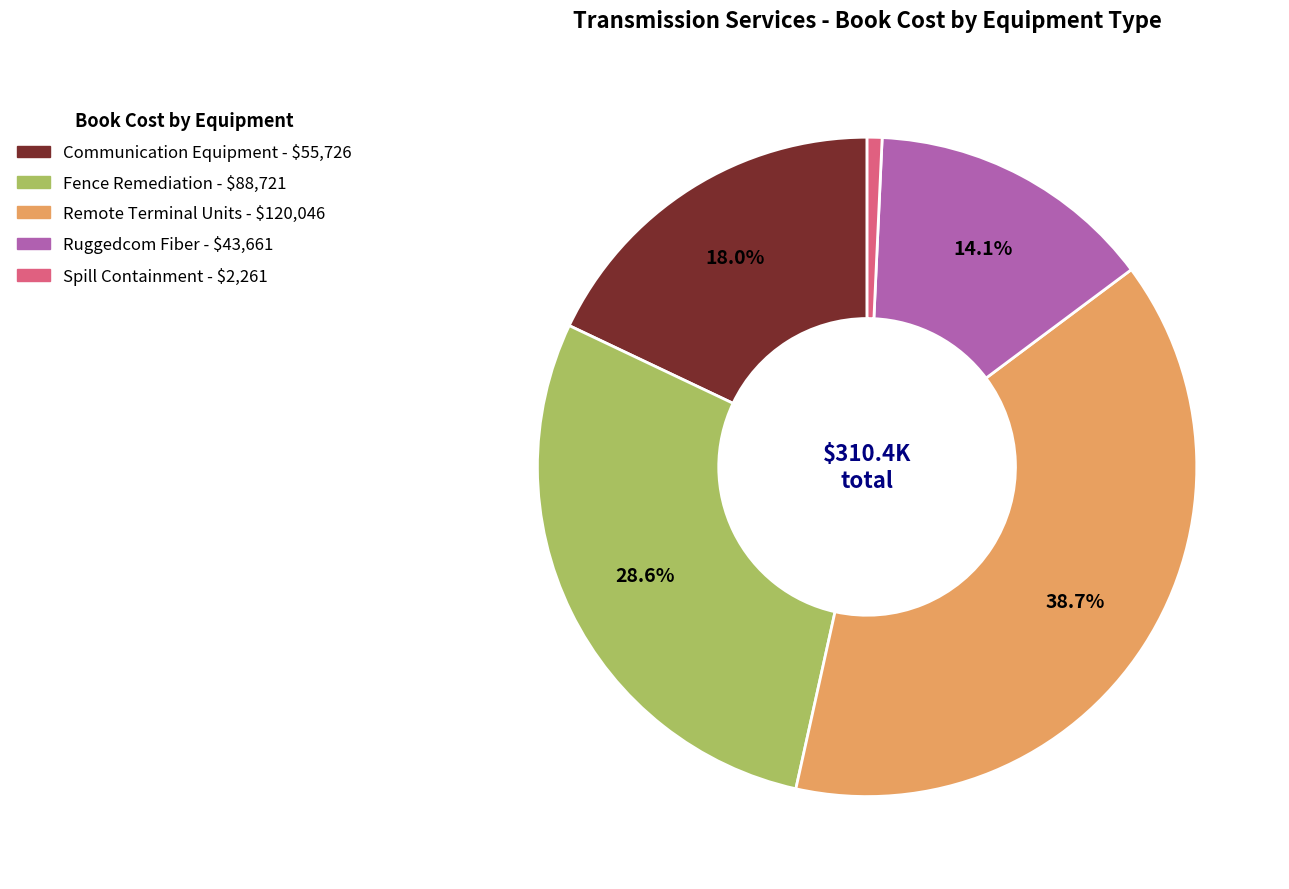

True or false: Fence Remediation accounts for 36% of the total.

False